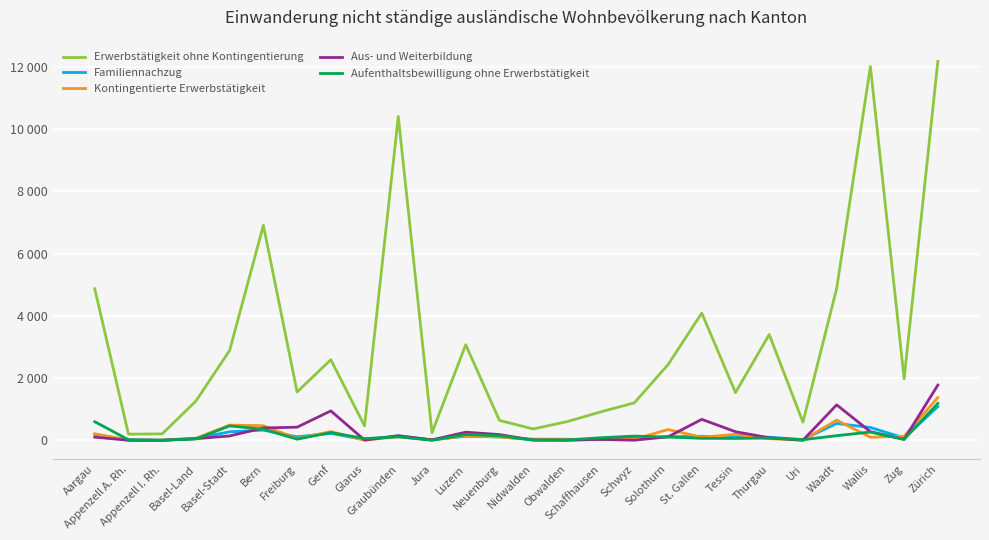

The Aus- und Weiterbildung series shows 5 at Schwyz. True or false?

True